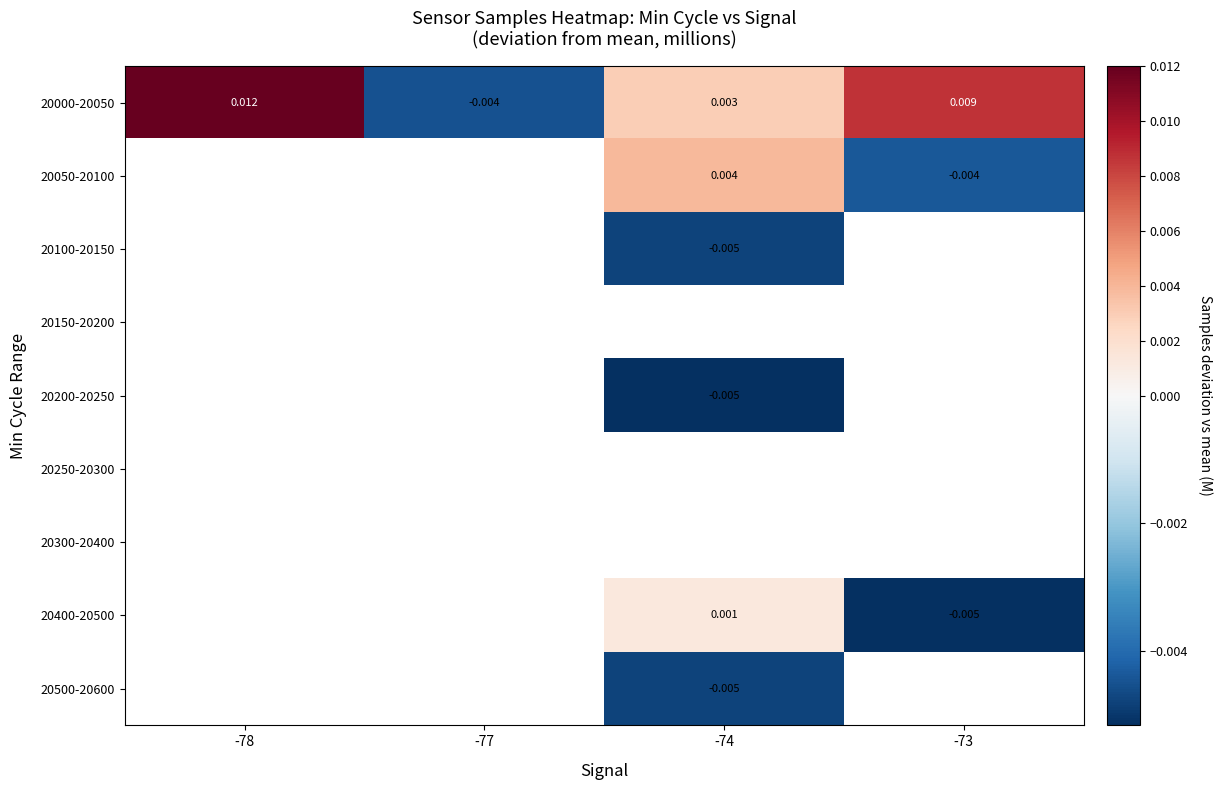

How many values in 20050-20100 are below zero?

1